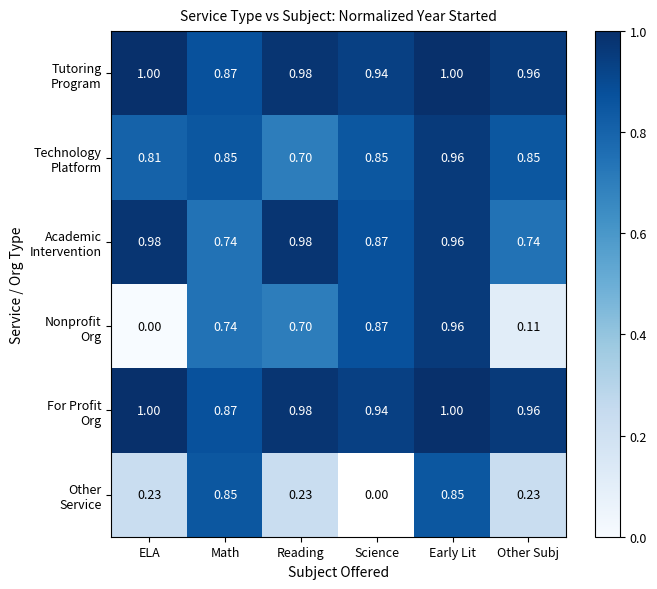

Between ELA and Math, which series saw the biggest shift?

Nonprofit Org